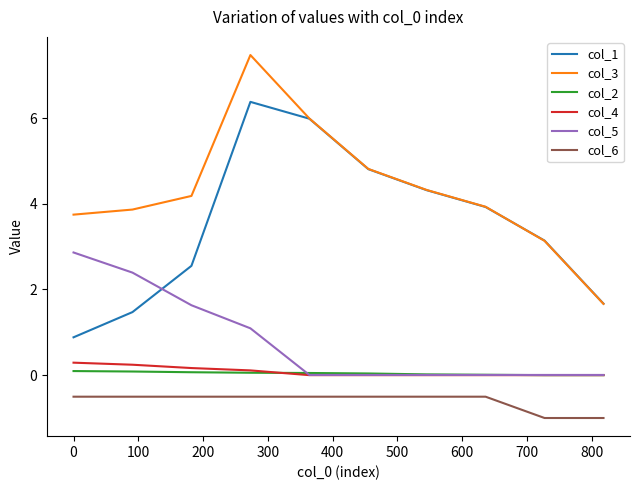

How many interior local peaks does the col_3 series have?

1